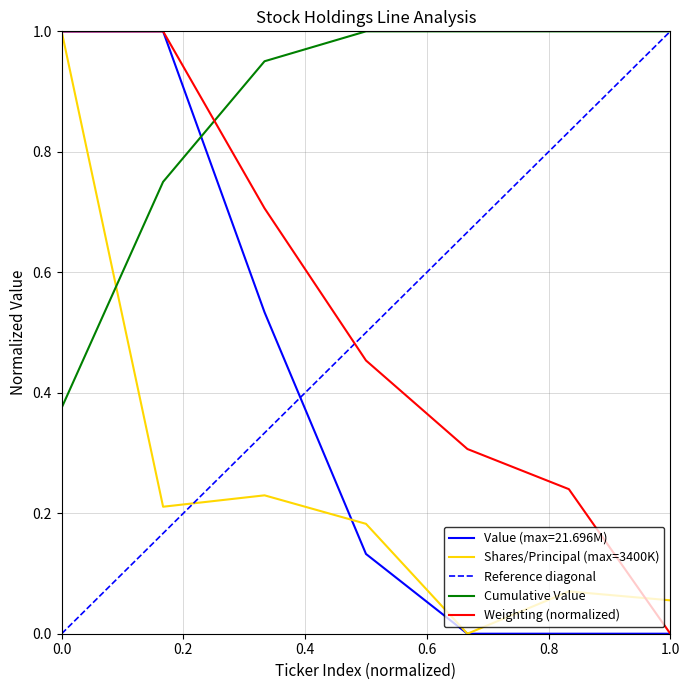

The value of Value at EVH is 0.2. True or false?

False